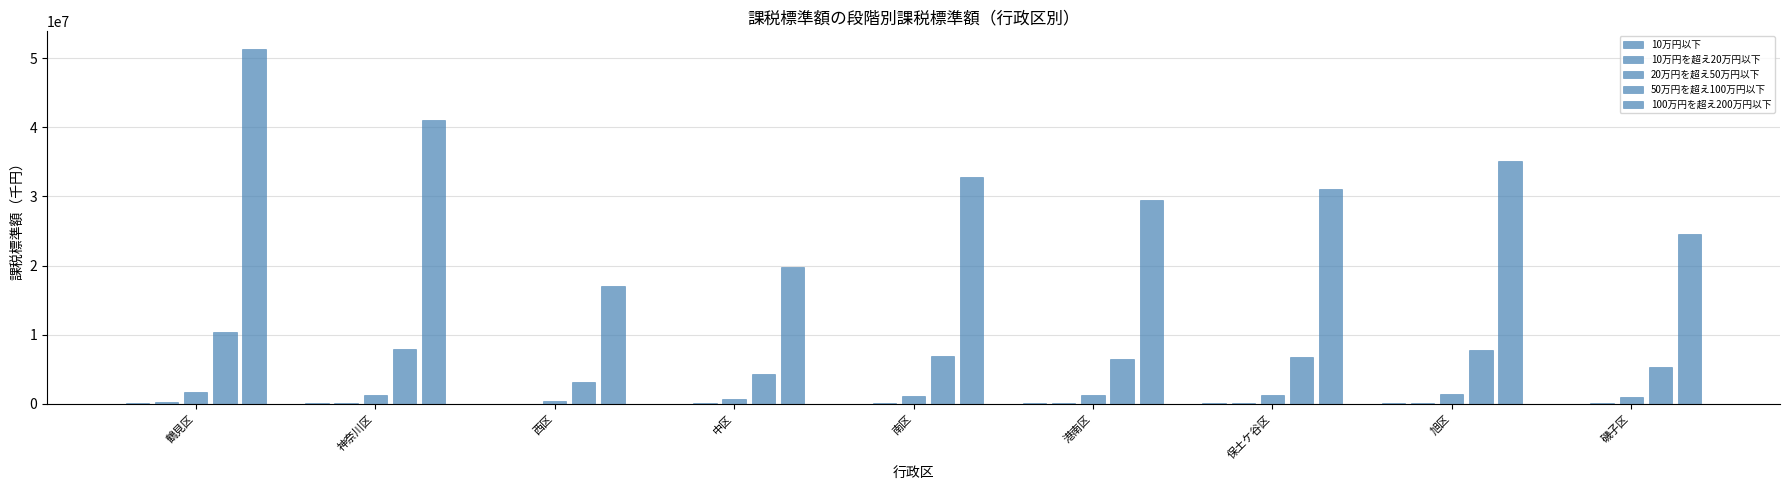

What is the difference between the 20万円を超え50万円以下 values at 磯子区 and 保土ケ谷区?

241114